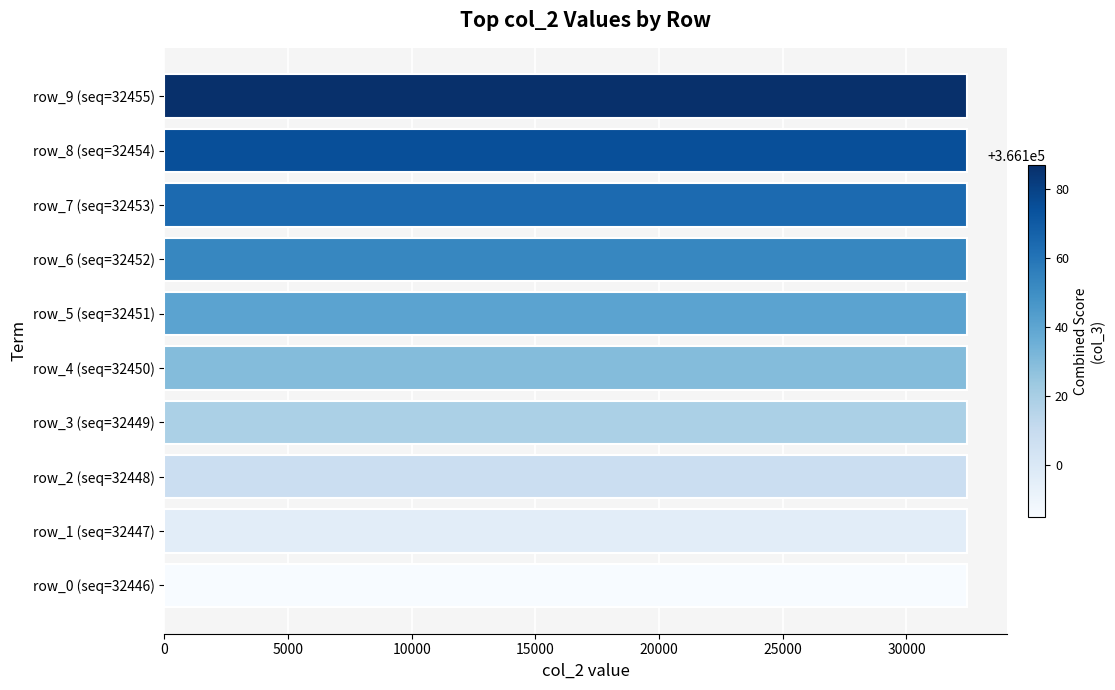

Approximately how many times larger is the value at row_9 (seq=32455) compared to row_8 (seq=32454)?

1.0